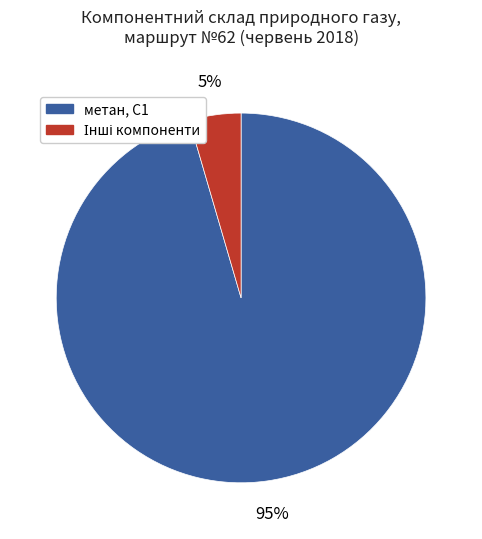

To the nearest percent, what is the average slice percentage?

50%